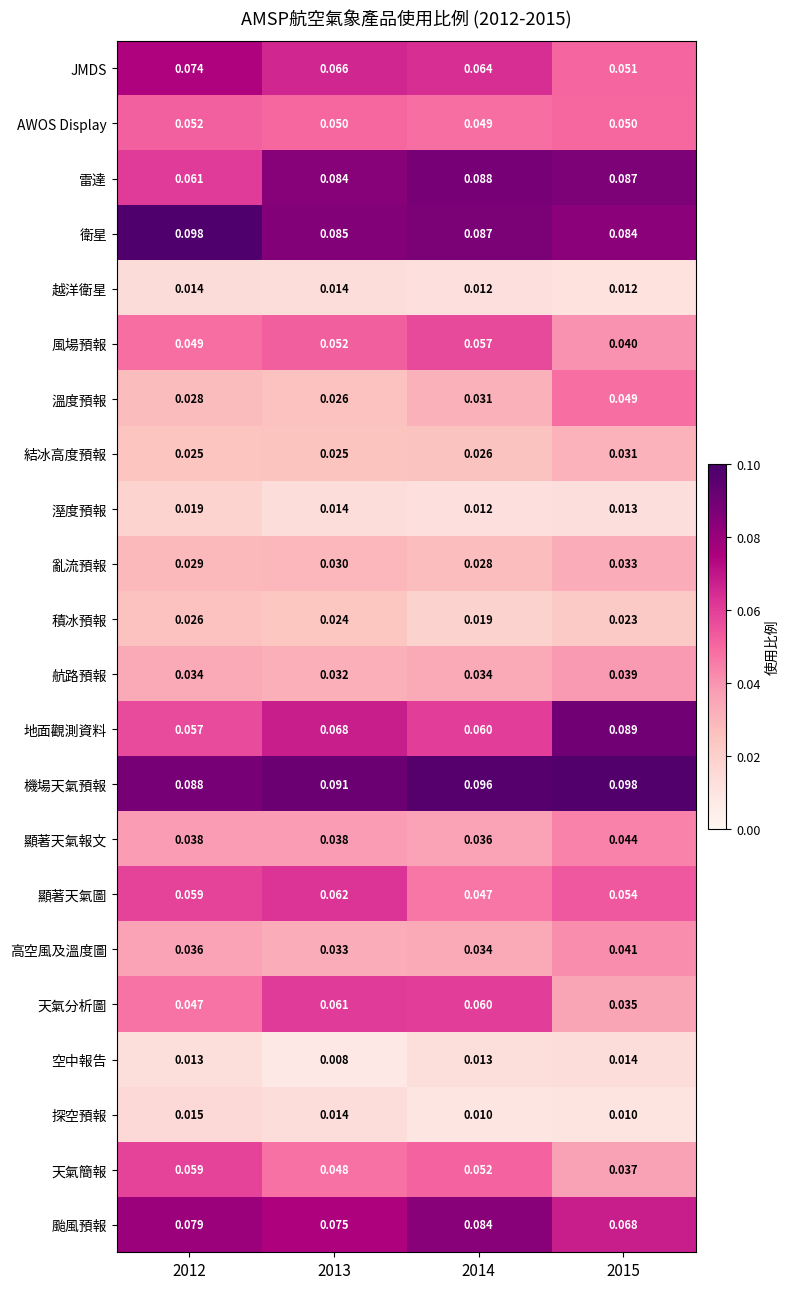

Which series has the largest range (max minus min)?

地面觀測資料